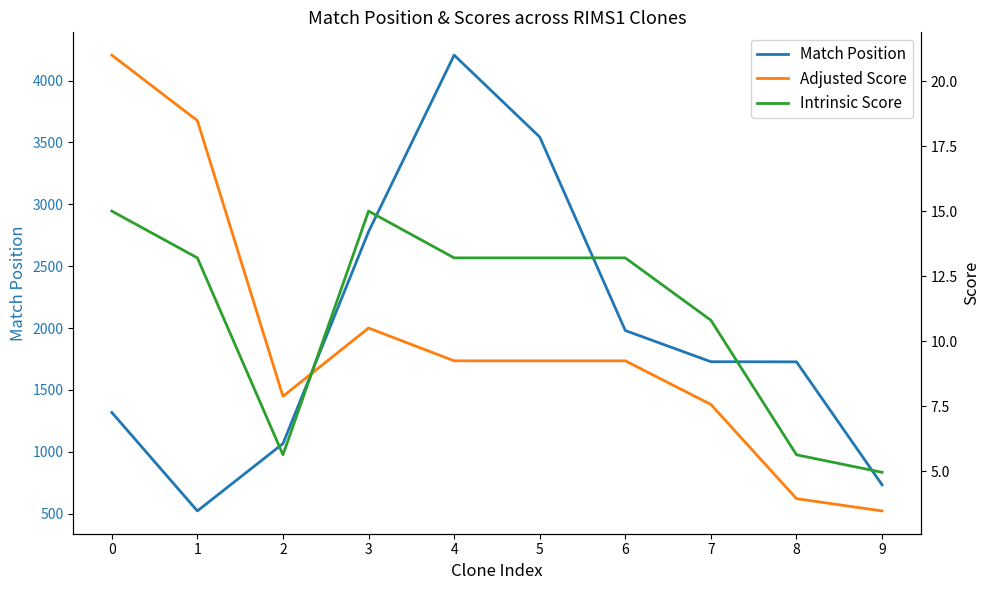

Between 2 and 4, which series saw the biggest shift?

Match Position